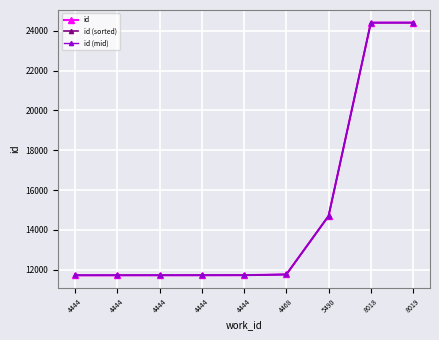

Rank the series at 4444 from lowest to highest value.

id, id (sorted), id (mid)